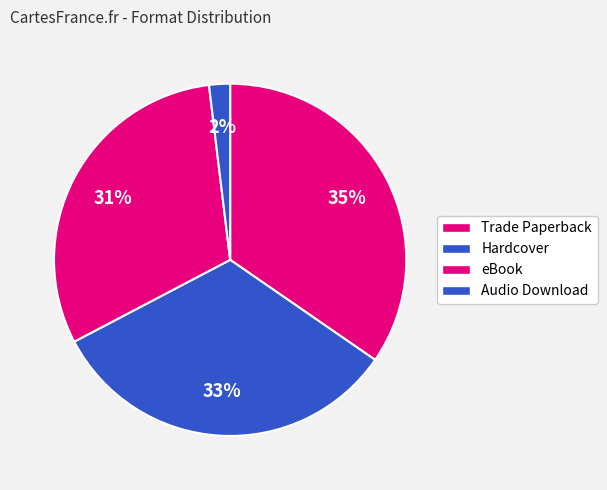

Which has a higher value, Audio Download or eBook?

eBook